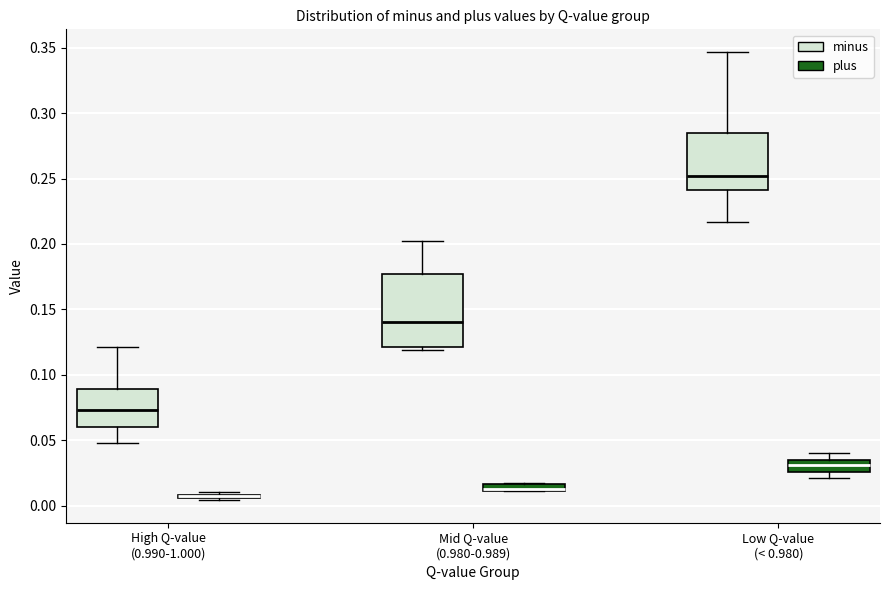

Where is the lower edge of the box for Mid Q-value (0.980-0.989) (minus) on the y-axis? The values are not printed on the chart, so give them approximately, as read against the axis.

0.120